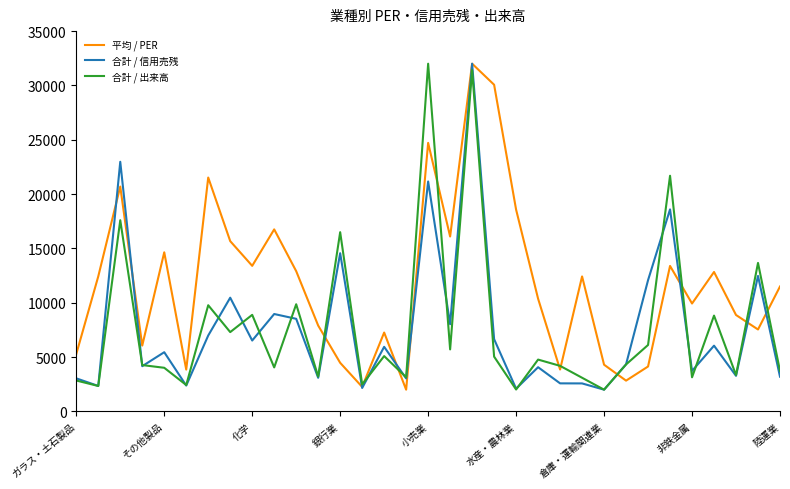

What is the minimum value for 合計 / 信用売残?

2000.0